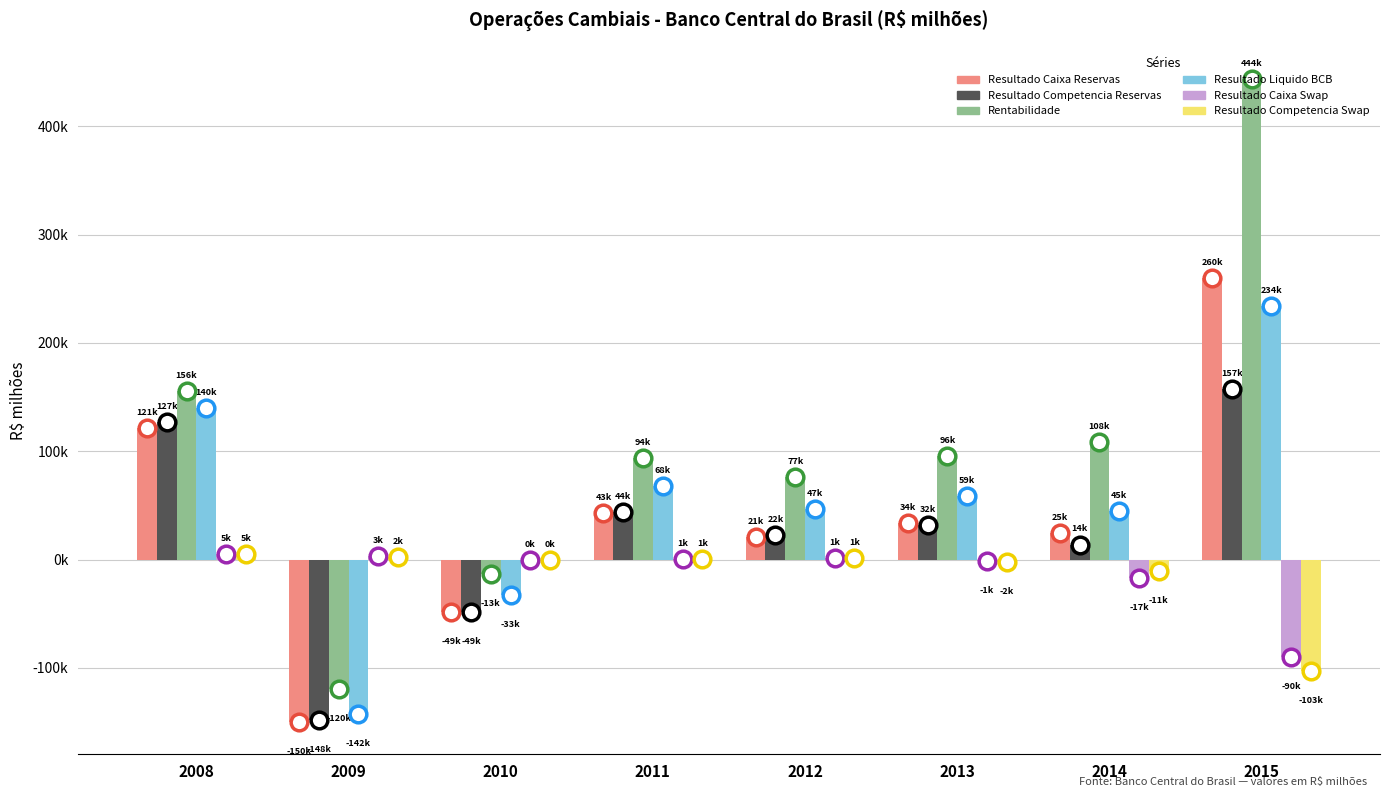

Which series changed the most between 2010 and 2013?

Rentabilidade